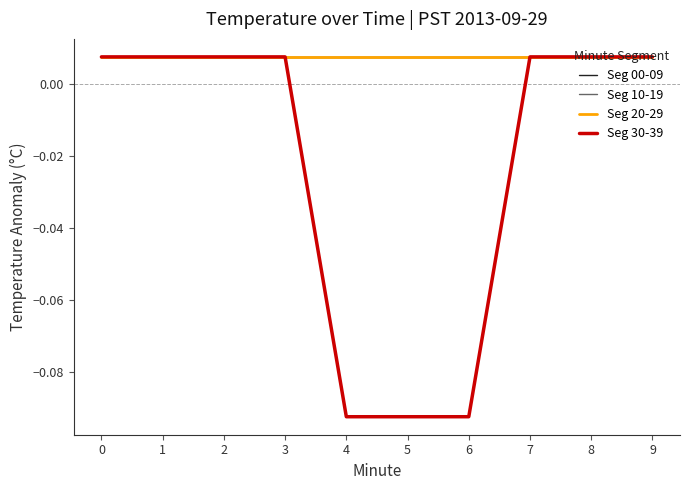

Is the value of Seg 10-19 at 1 greater than the value of Seg 20-29 at 6?

No